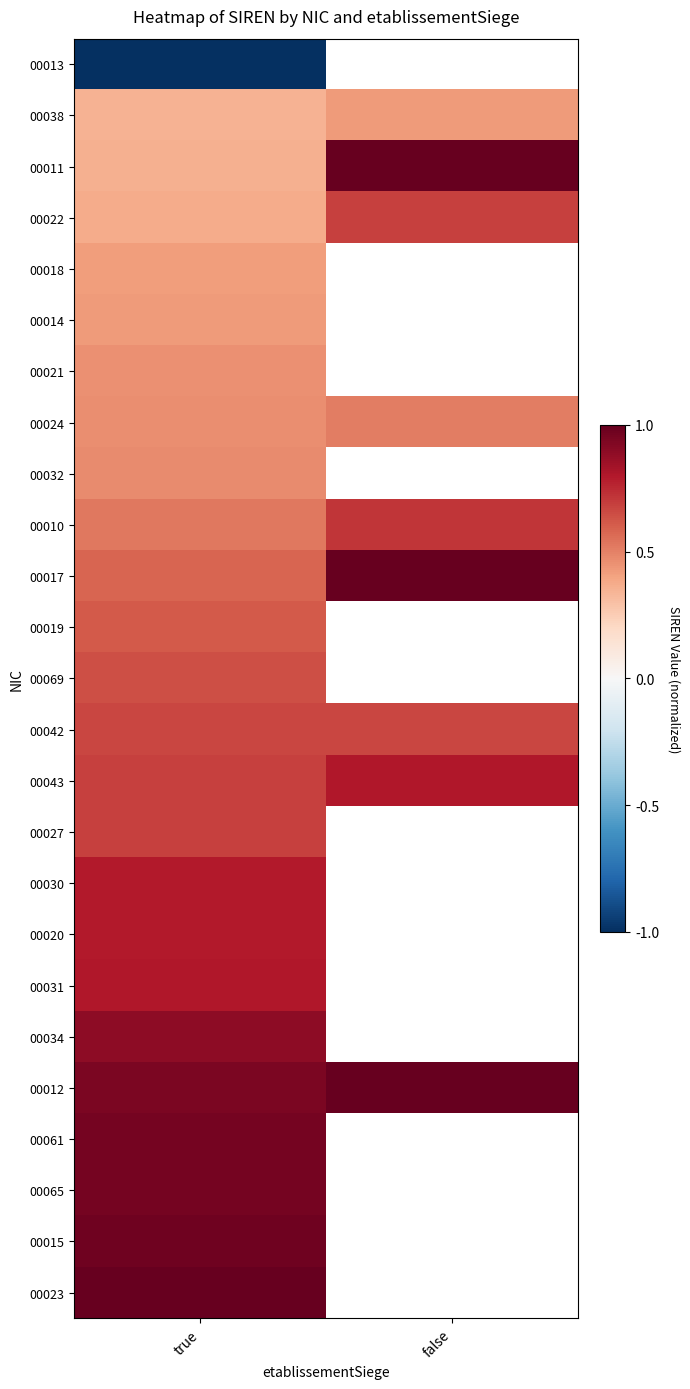

At which label is 00017 closest to 0?

true